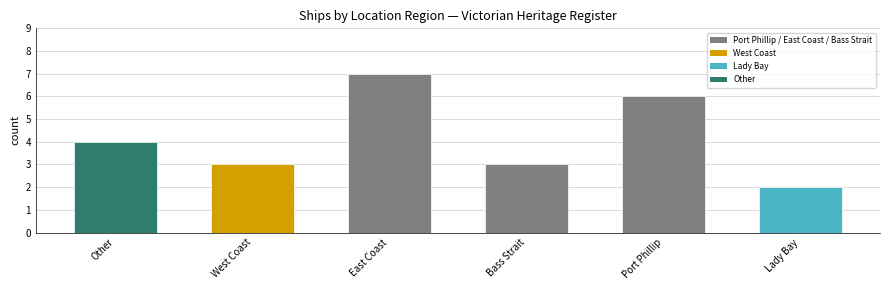

Which has a higher value, Port Phillip or Bass Strait?

Port Phillip